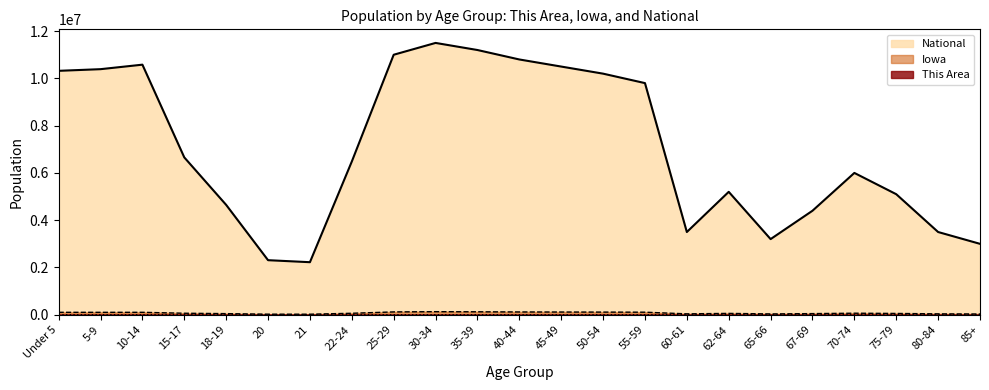

What is the average value of the This Area series?

245